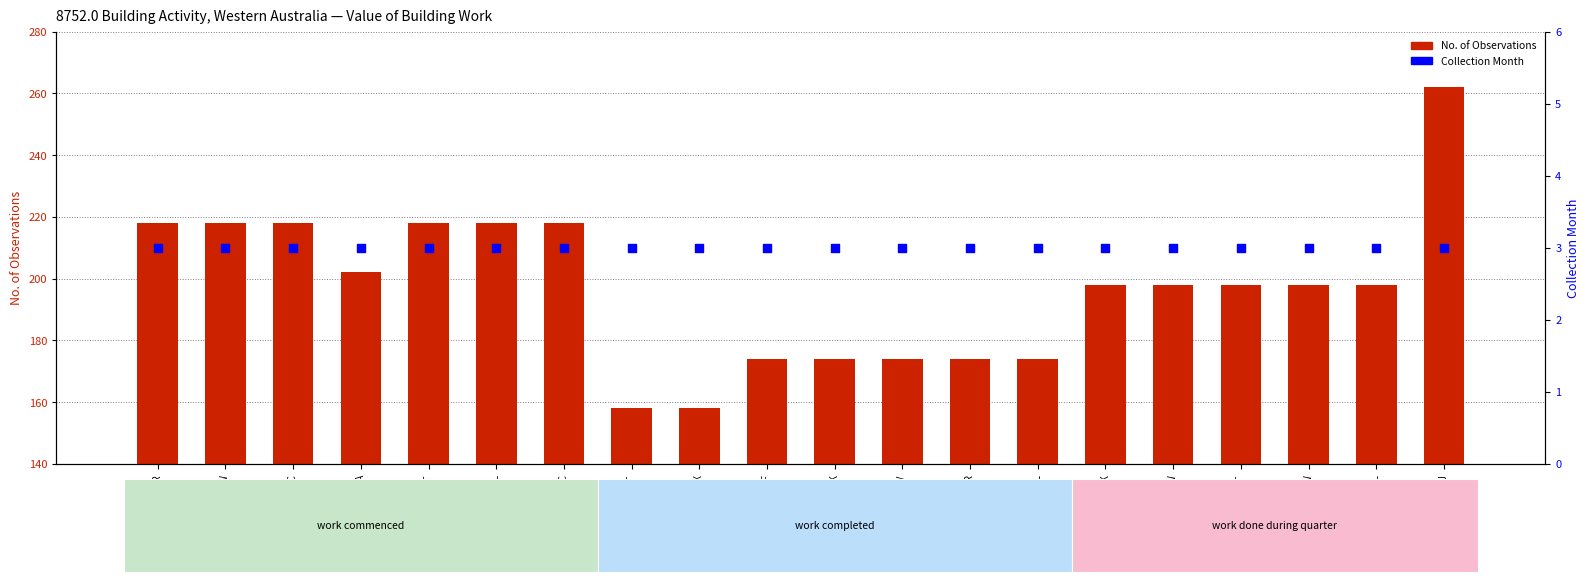

At which category is the sum across all series the highest?

A83802131J